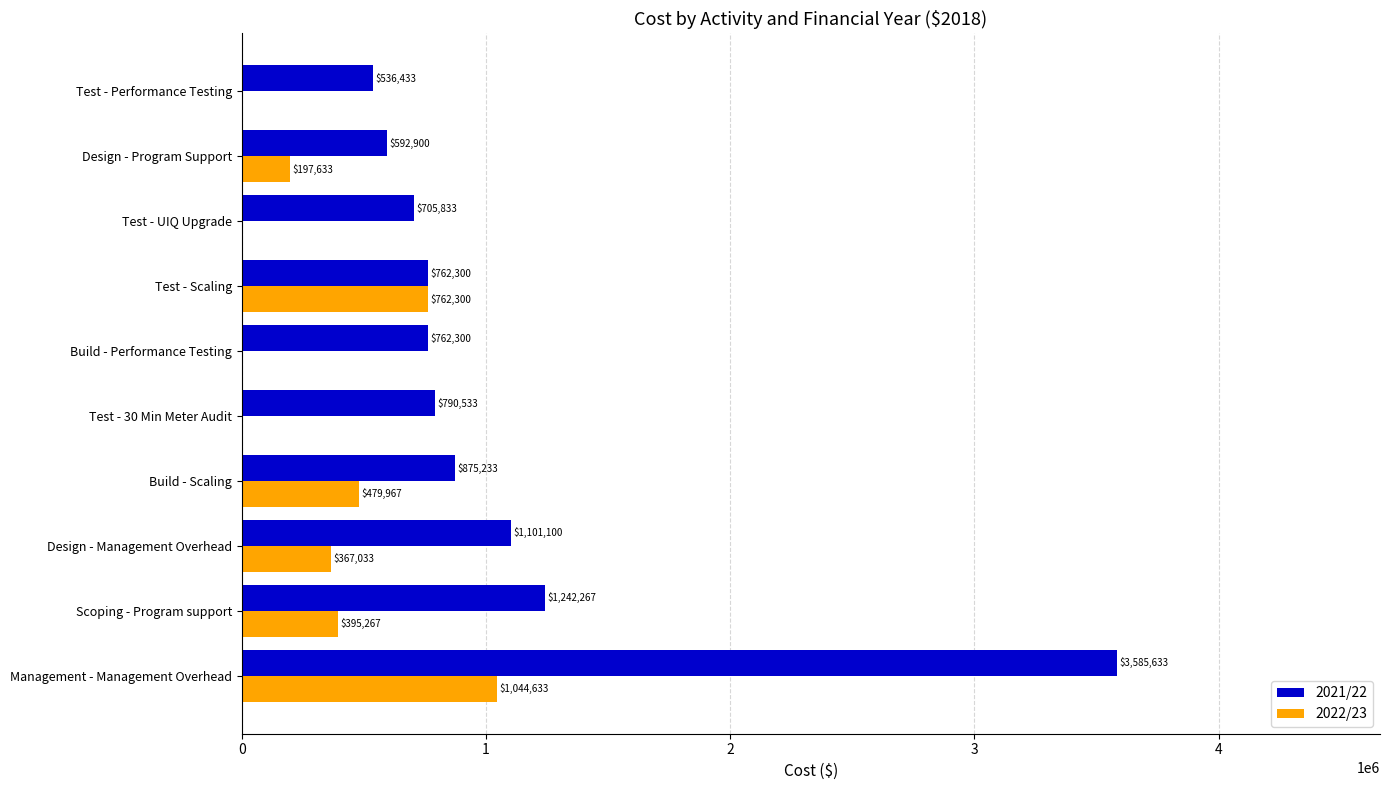

Is it true that 2021/22 equals 5241010.5 at Management - Management Overhead?

False